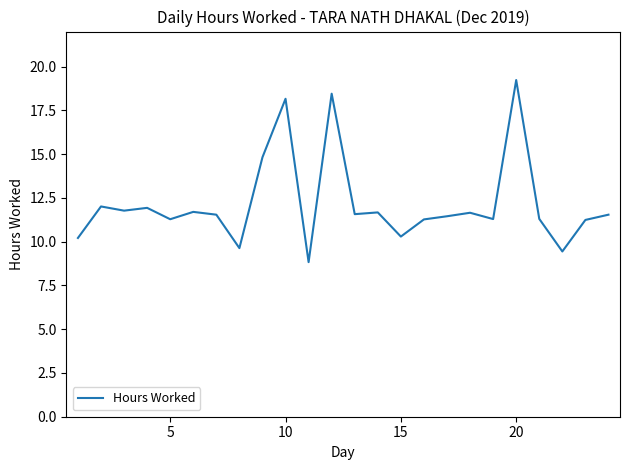

What is the greatest value displayed?

19.2